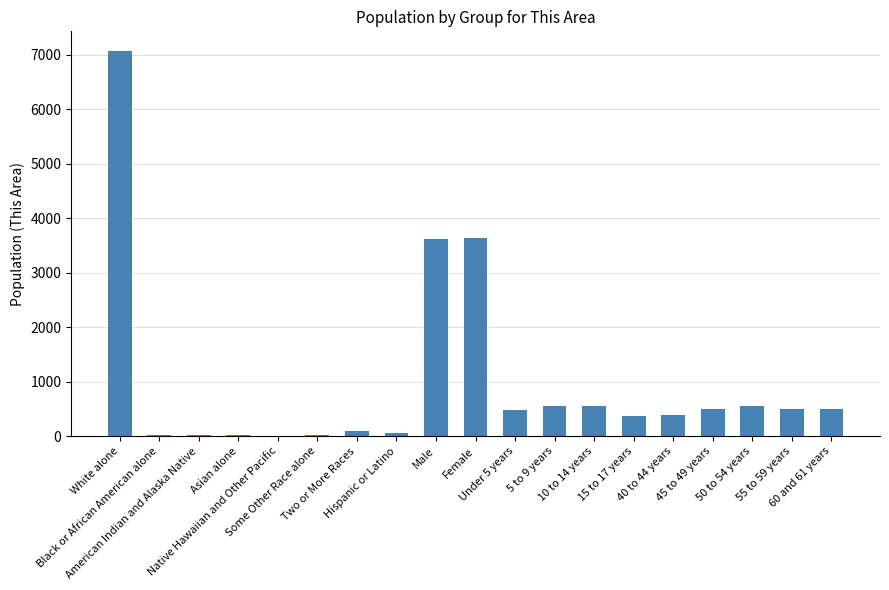

Reading right to left, what are all the values shown in this chart?

60 and 61 years=500	55 to 59 years=504	50 to 54 years=560	45 to 49 years=504	40 to 44 years=381	15 to 17 years=372	10 to 14 years=560	5 to 9 years=546	Under 5 years=472	Female=3646	Male=3614	Hispanic or Latino=54	Two or More Races=104	Some Other Race alone=17	Native Hawaiian and Other Pacific=6	Asian alone=16	American Indian and Alaska Native=18	Black or African American alone=20	White alone=7079